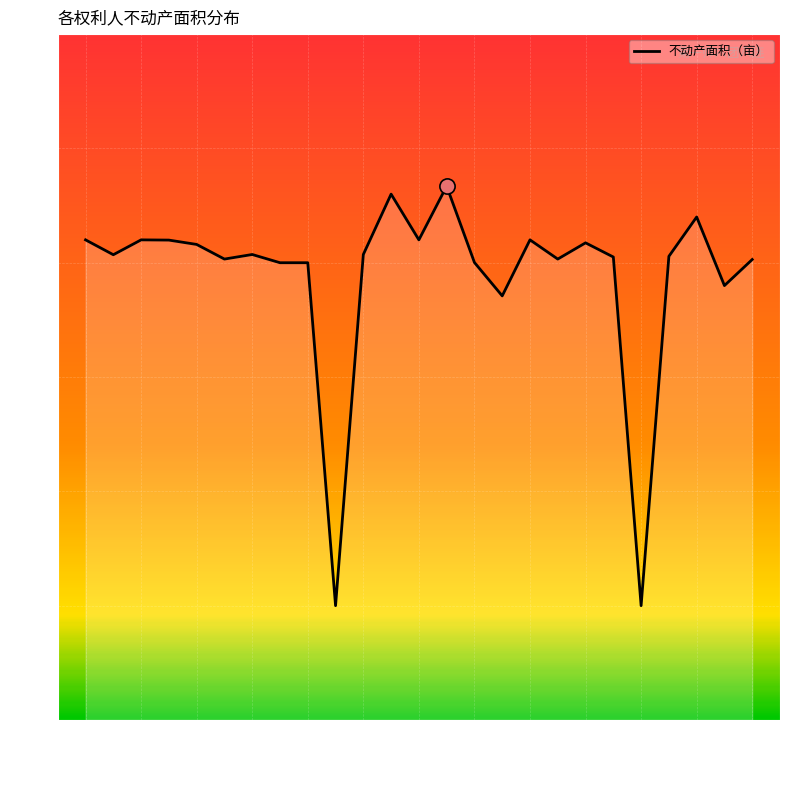

What is the maximum value shown in the chart?

43.4